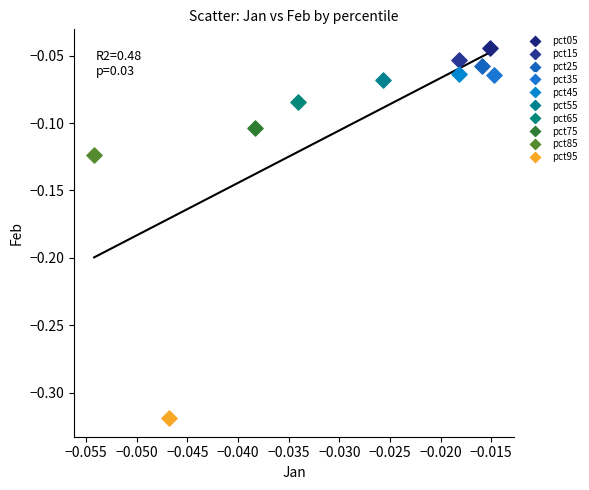

What are all the series names shown in the legend?

pct05, pct15, pct25, pct35, pct45, pct55, pct65, pct75, pct85, pct95